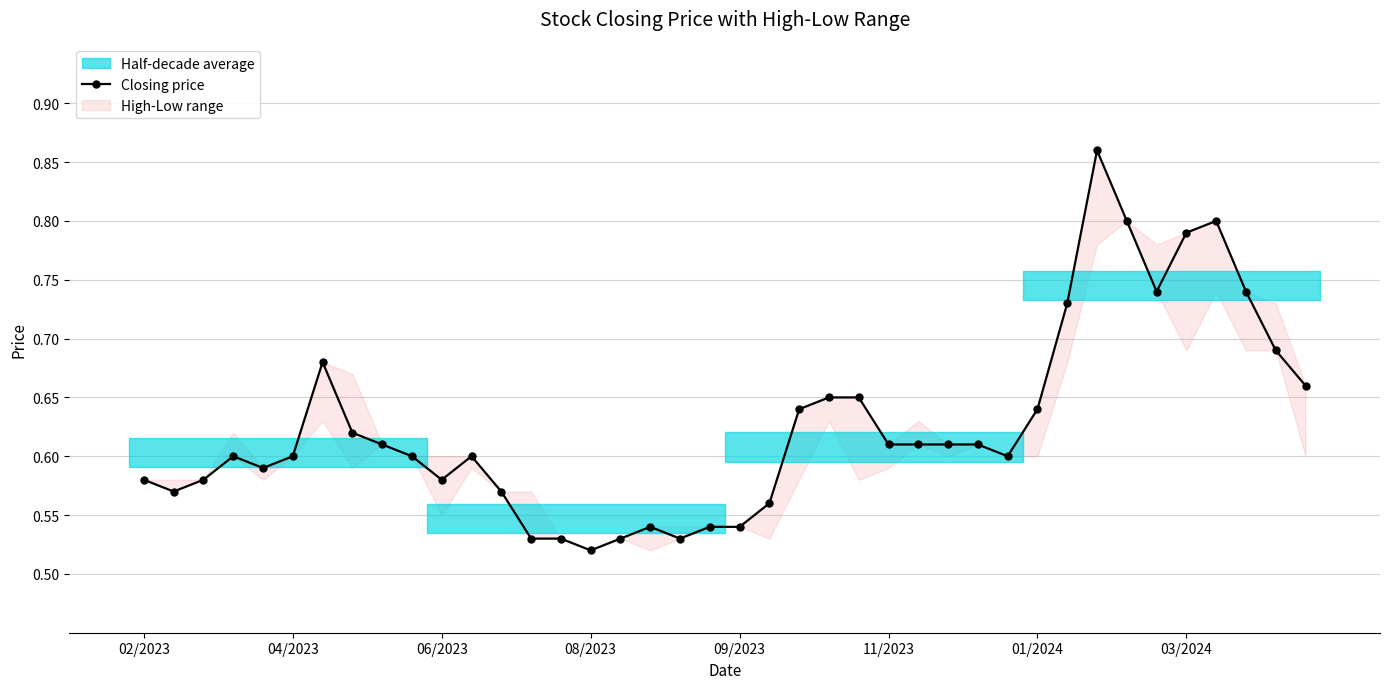

True or false: Closing price has more than 2 points higher than both neighbors.

True